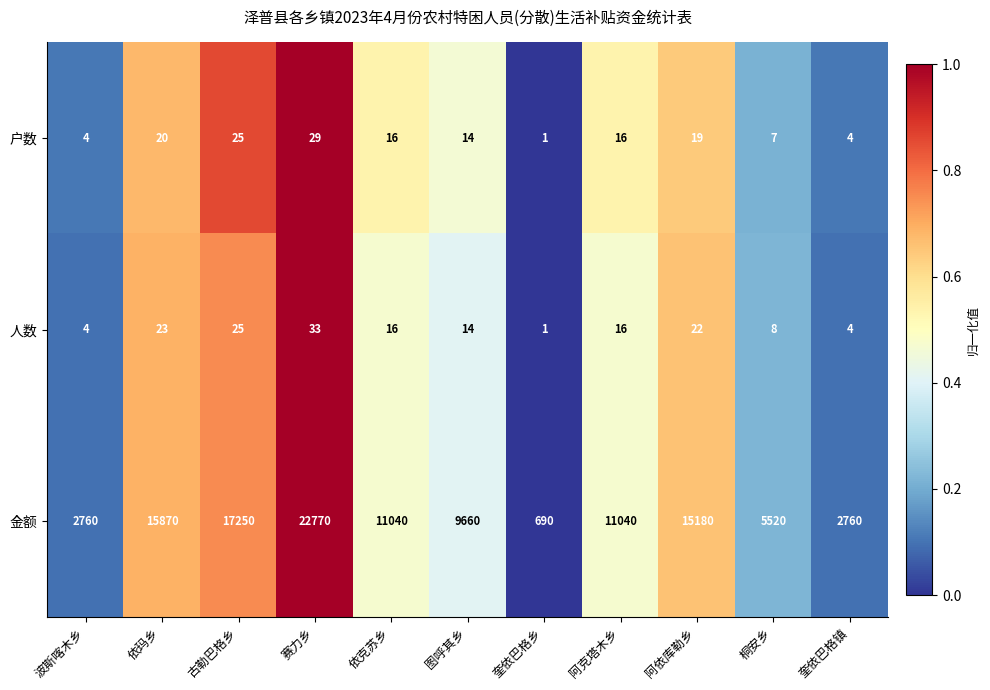

At which label does 人数 reach its minimum?

奎依巴格乡